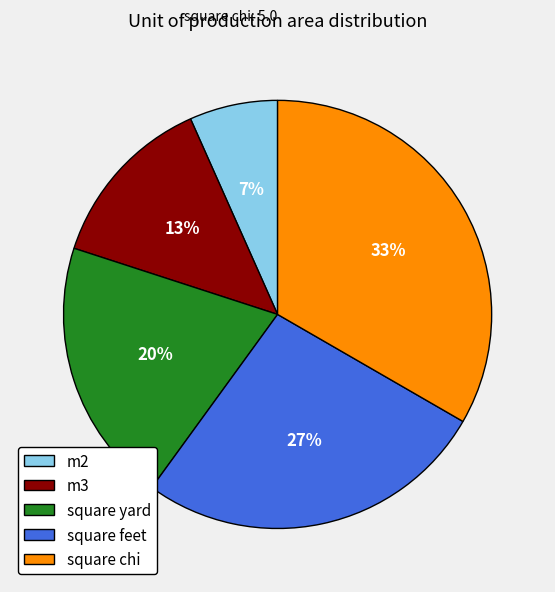

How many segments does this pie chart have?

5